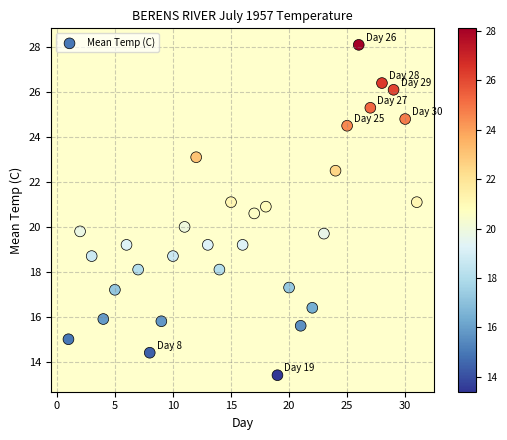

What is the range of X values (max minus min)?

30.0